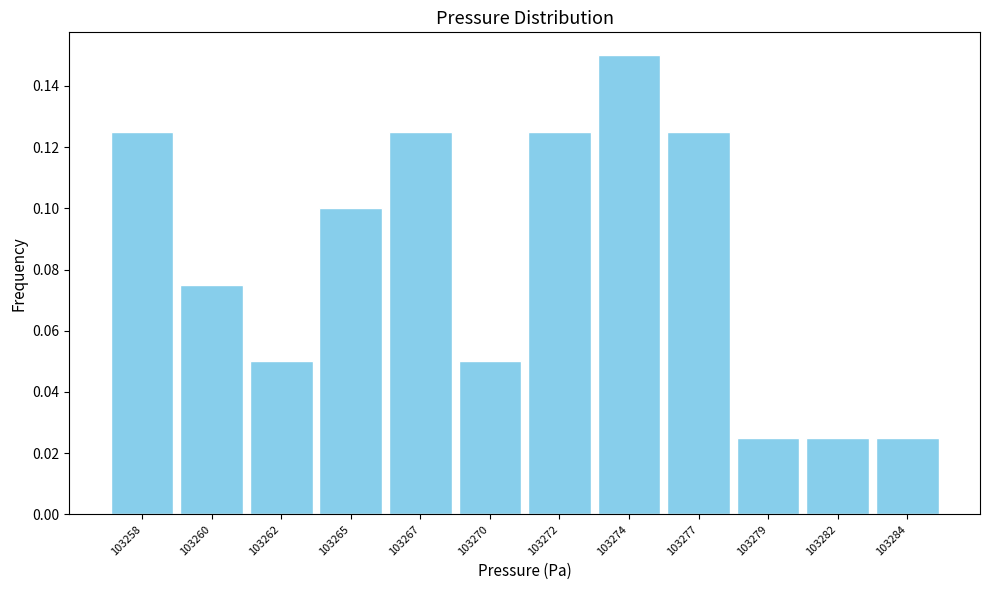

What is the sum of all values?

1.0